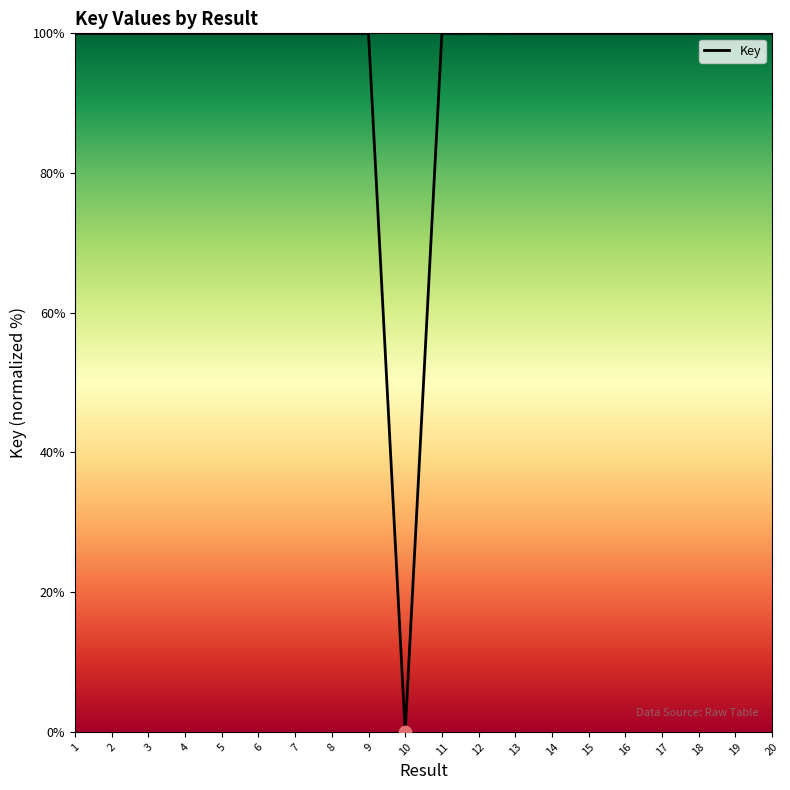

What is the ratio of the value at 4 to the value at 6?

1.0